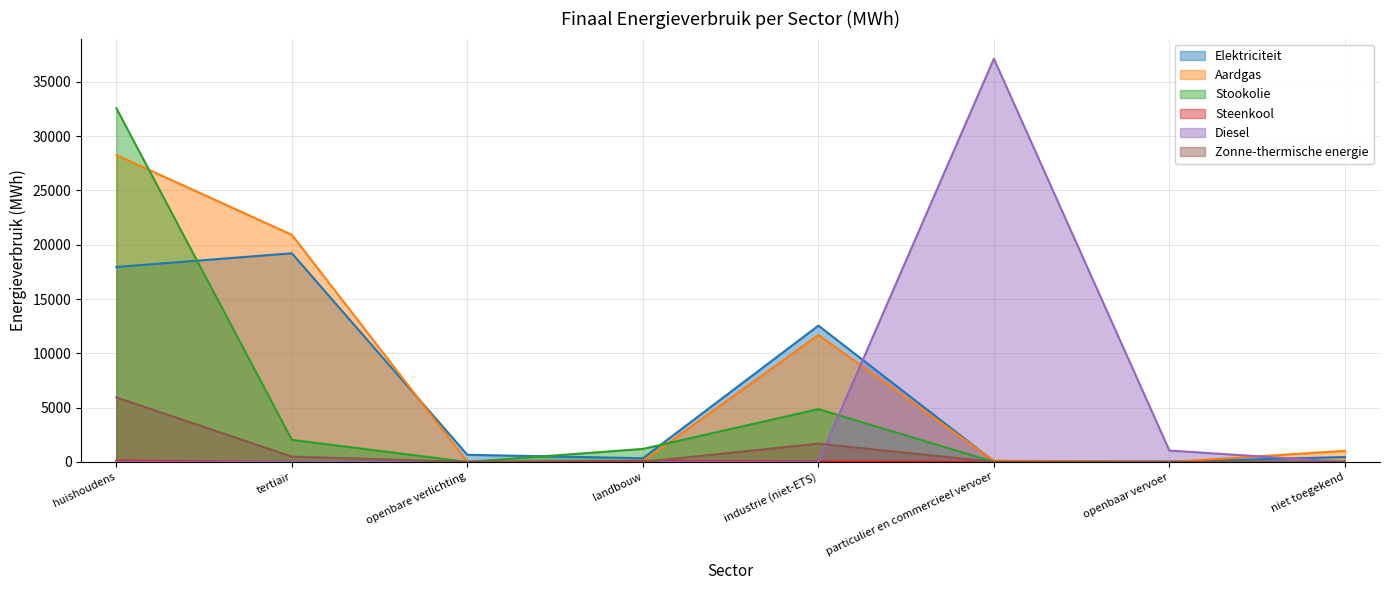

Which has a higher value, openbaar vervoer or niet toegekend?

niet toegekend